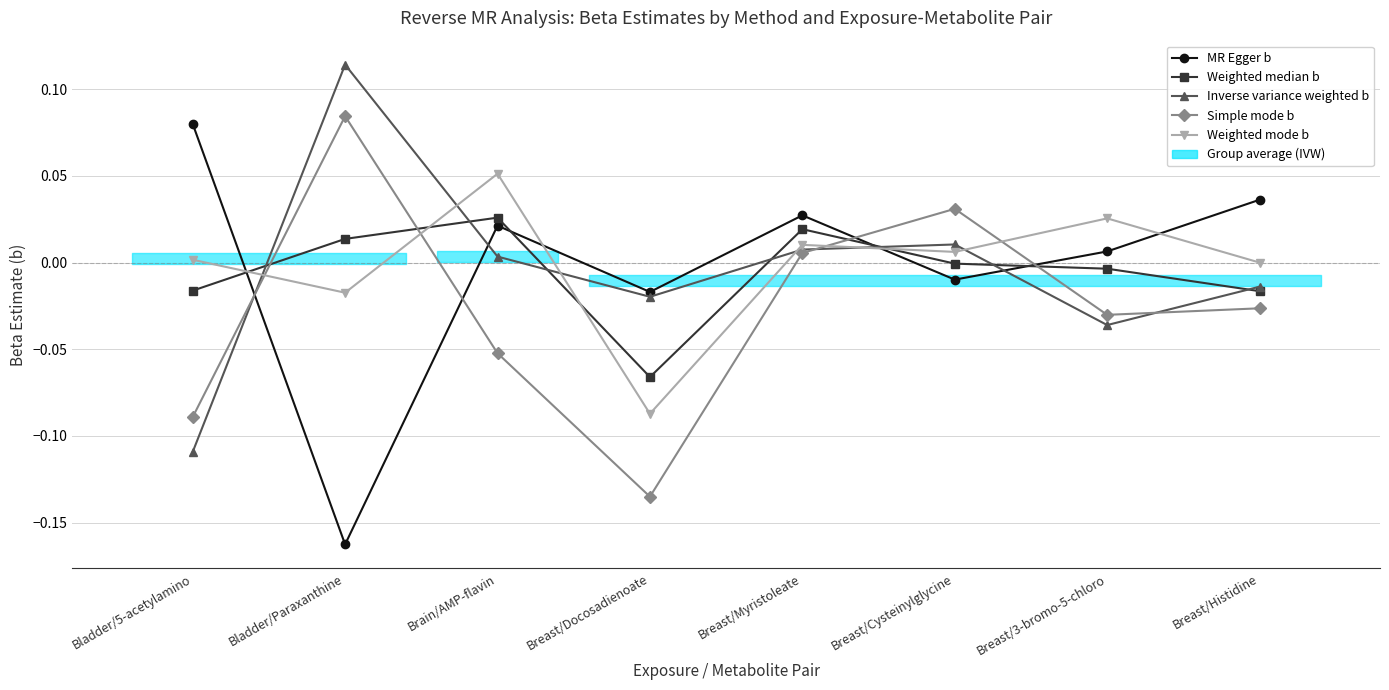

True or false: Simple mode b and Weighted median b cross at least once.

True